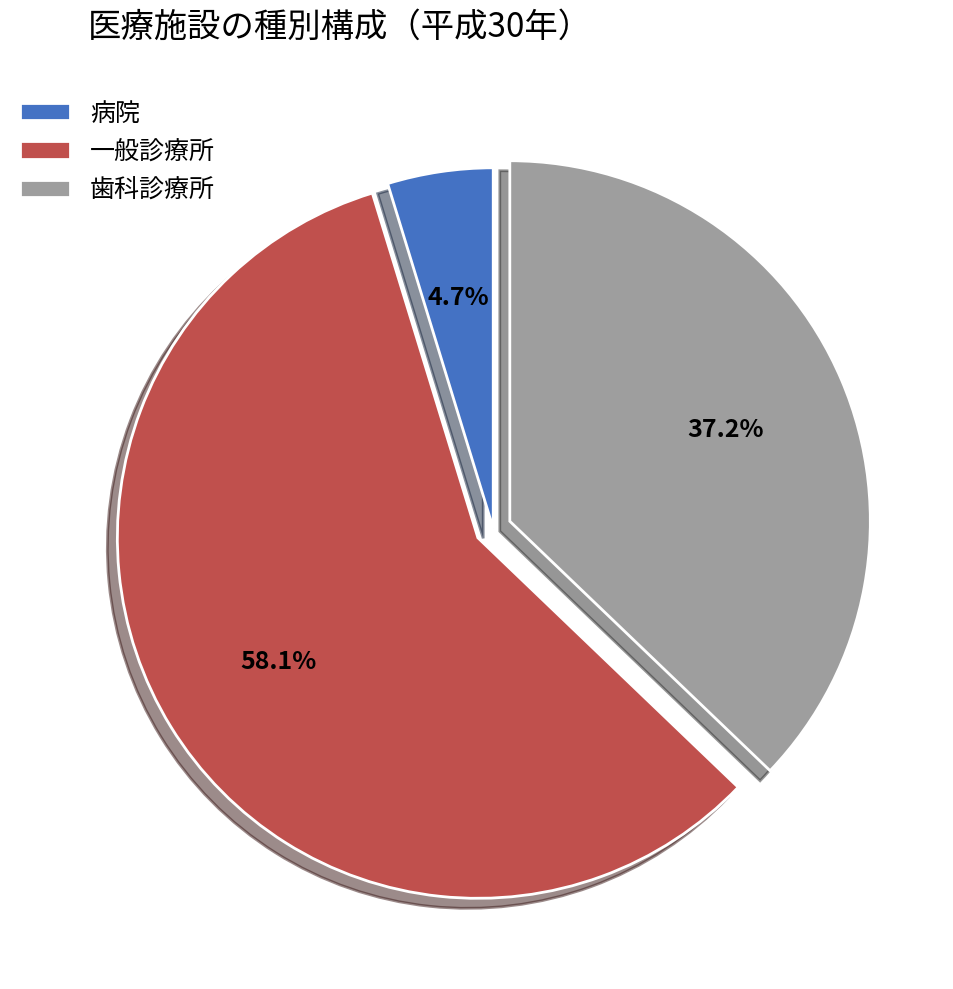

Which slice represents more than half of the pie?

一般診療所